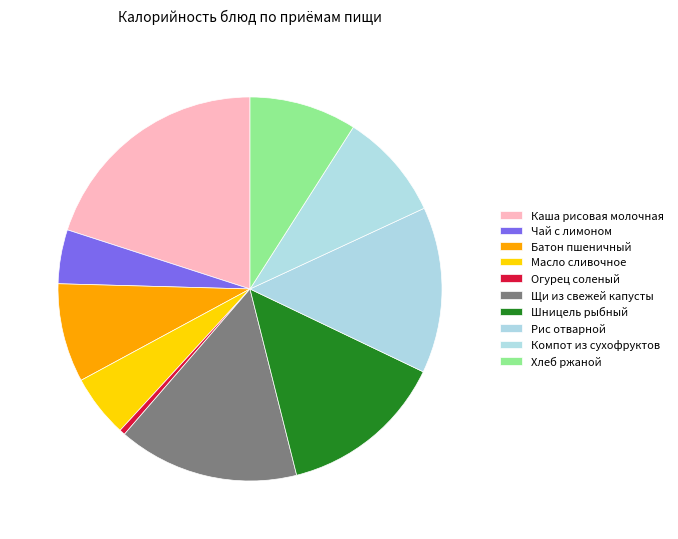

Rank the categories by value from highest to lowest.

Каша рисовая молочная, Щи из свежей капусты, Рис отварной, Шницель рыбный, Компот из сухофруктов, Хлеб ржаной, Батон пшеничный, Масло сливочное, Чай с лимоном, Огурец соленый